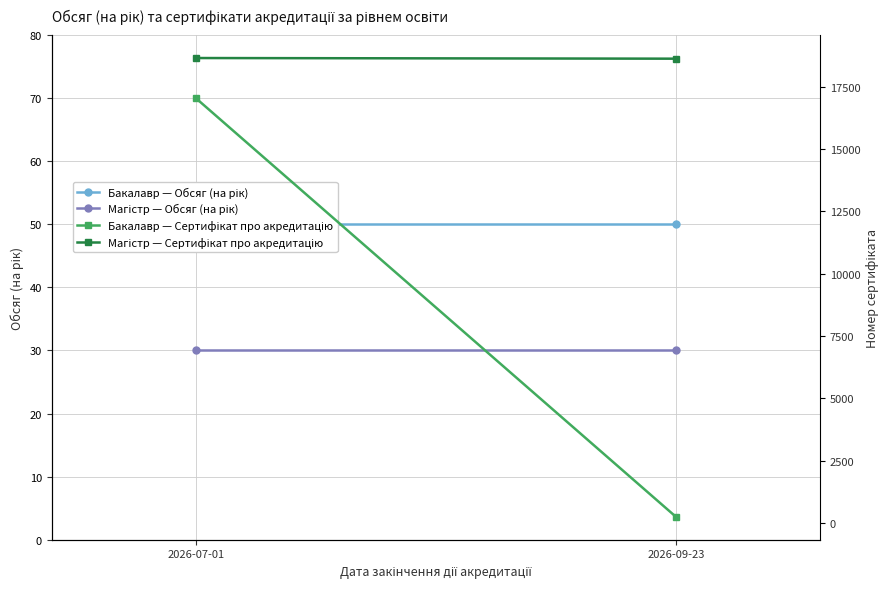

What is the lowest value of the Бакалавр — Сертифікат про акредитацію series?

244